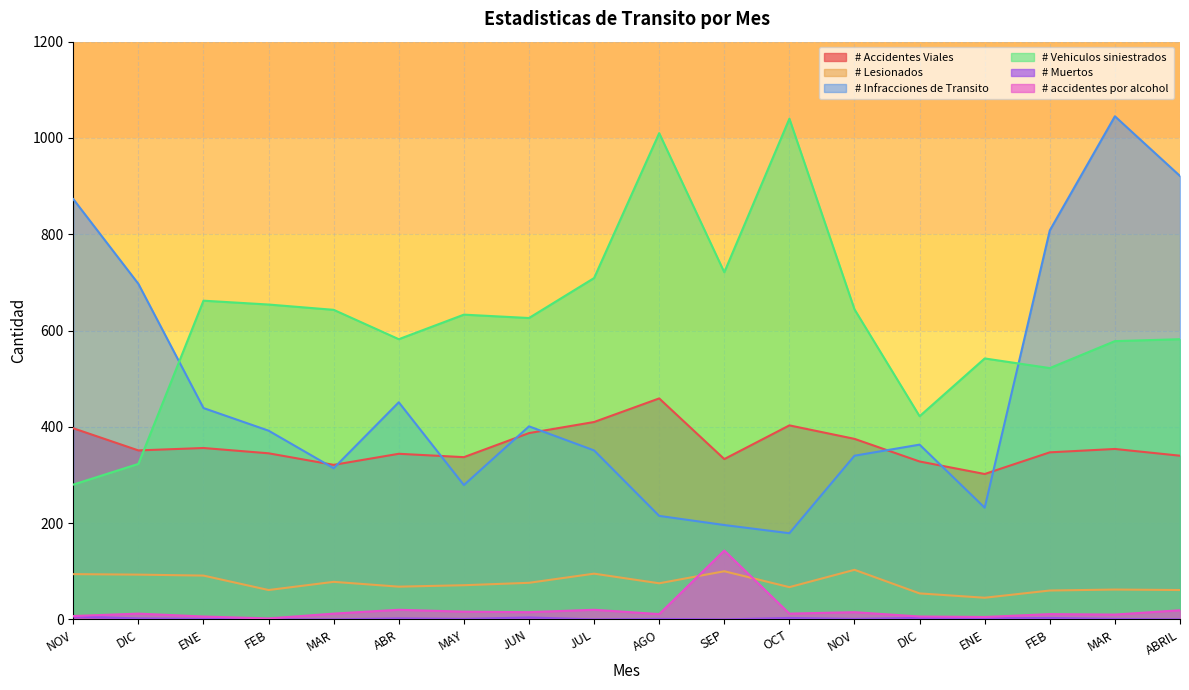

At which category does # Accidentes Viales reach its first local peak?

ENE